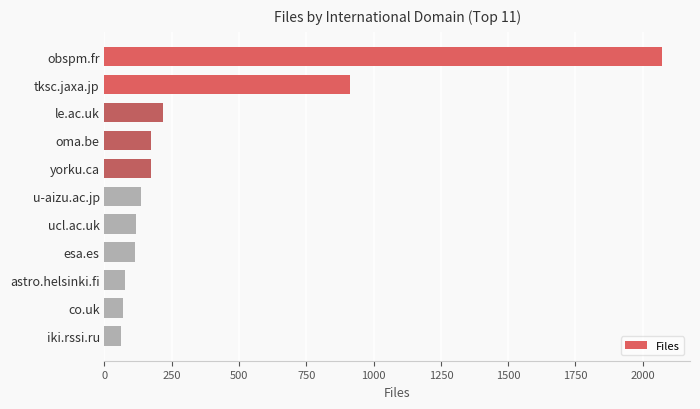

The value at obspm.fr is 918. True or false?

False